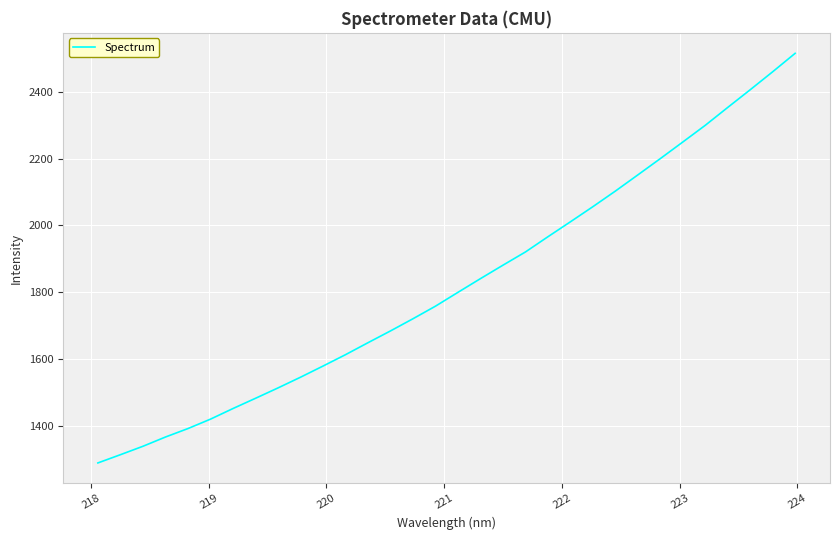

What is the maximum value shown in the chart?

2514.3